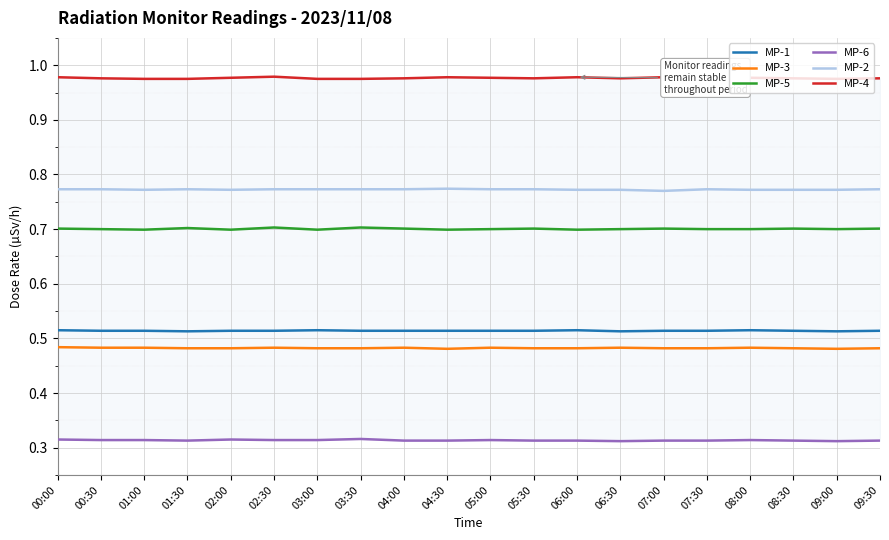

Which series has the largest total across all categories?

MP-4